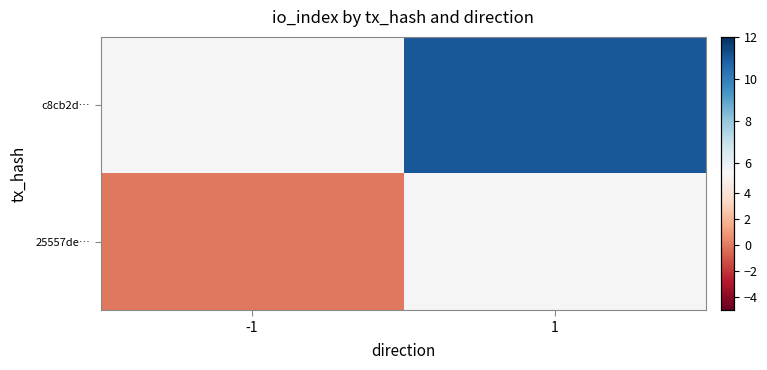

The value of c8cb2d… at 1 is 6.6. True or false?

False